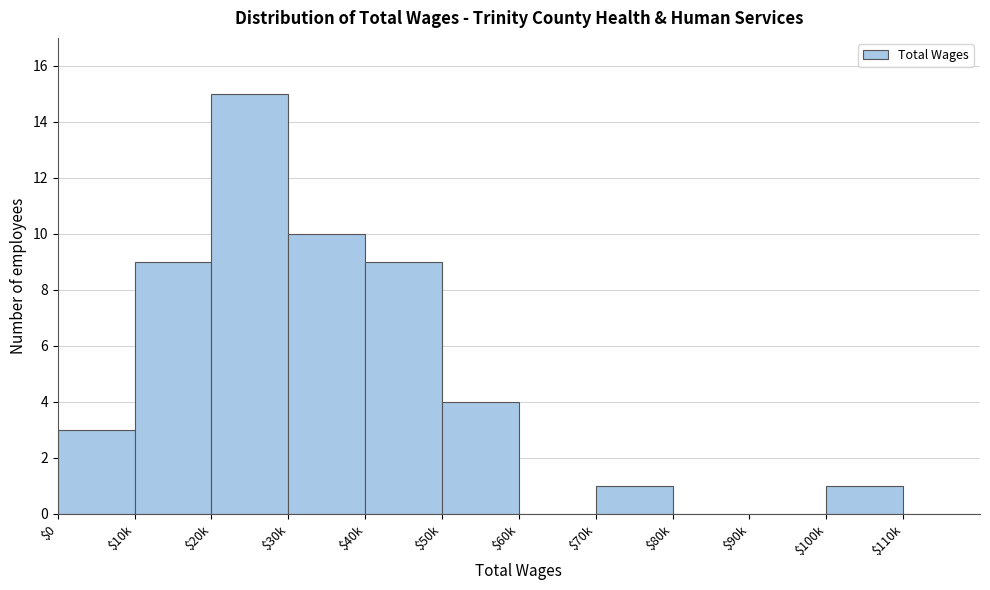

What is the sum of all values?

52